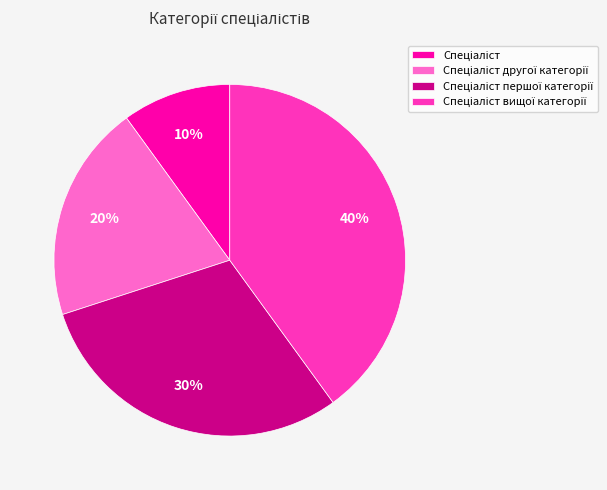

How many segments does this pie chart have?

4